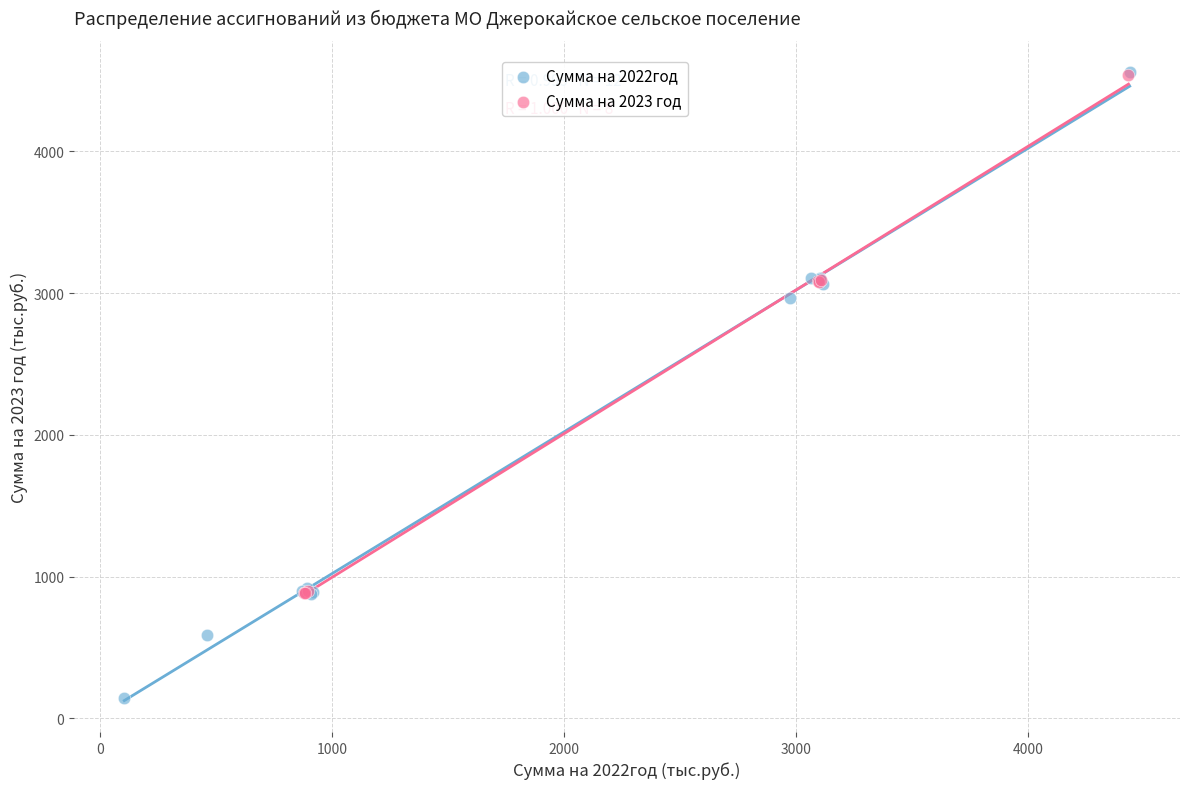

Which series has the largest Y range (max minus min)?

Сумма на 2022год